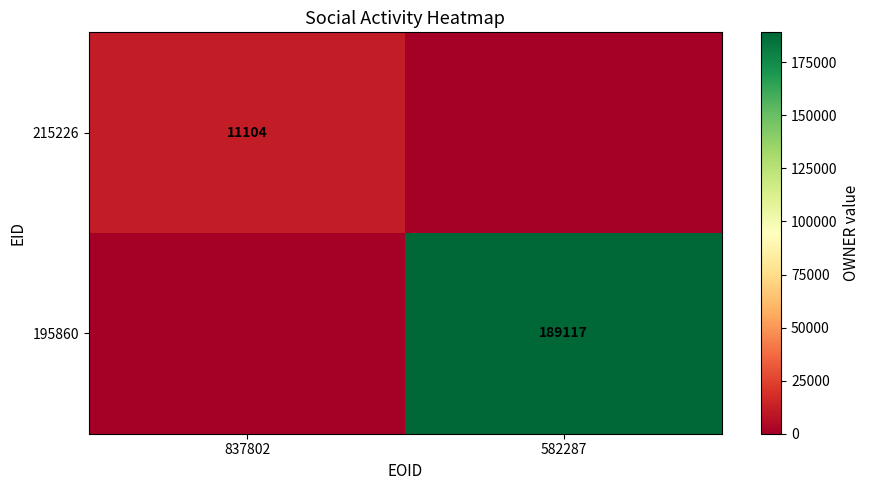

Is it true that 215226 equals 14549 at 837802?

False